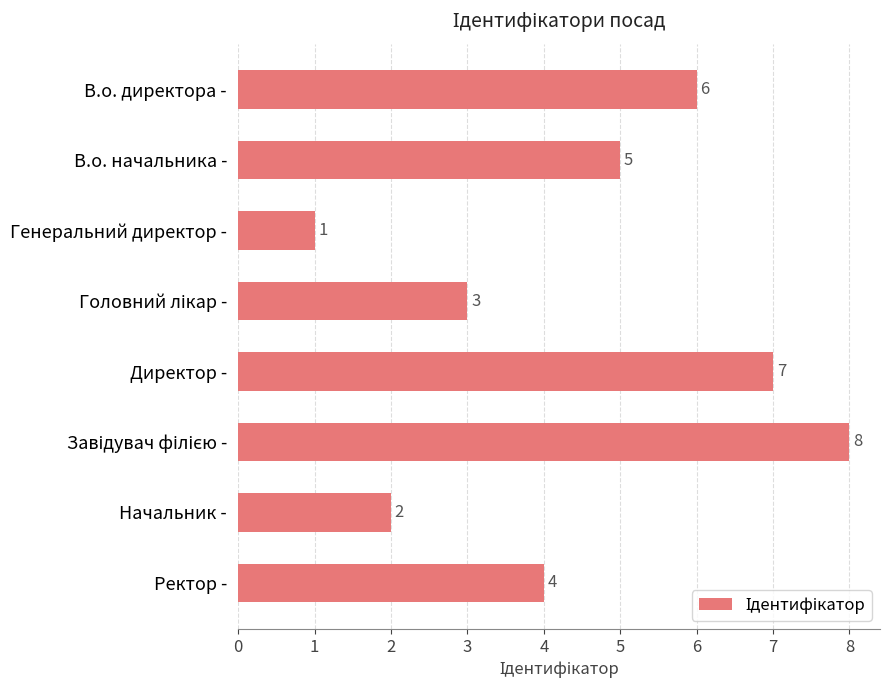

What is the minimum value shown in the chart?

1